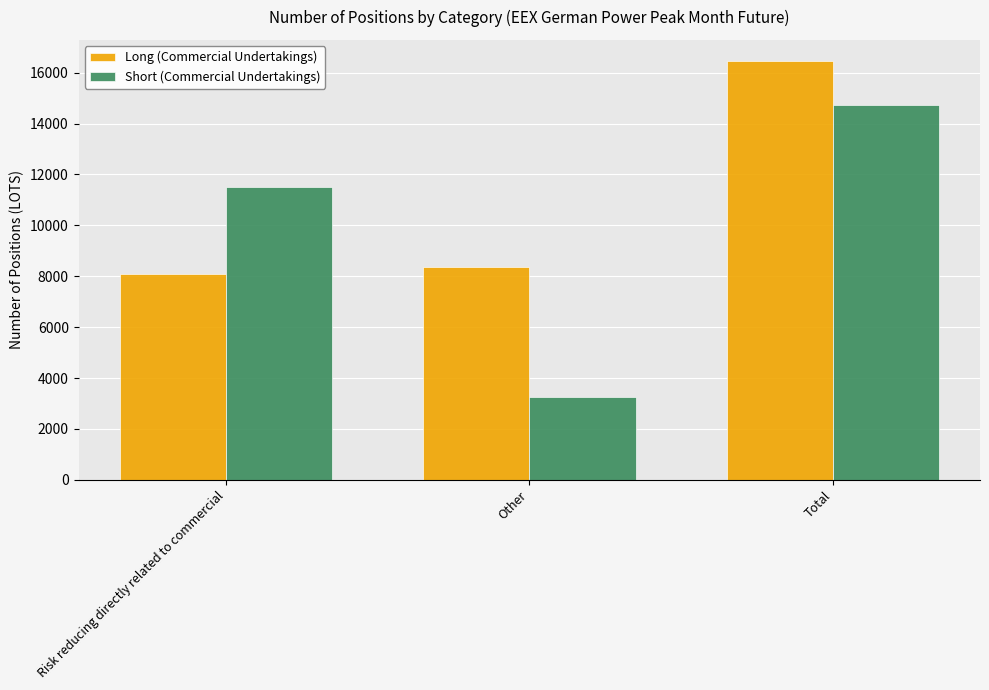

What are all the series names shown in the legend?

Long (Commercial Undertakings), Short (Commercial Undertakings)